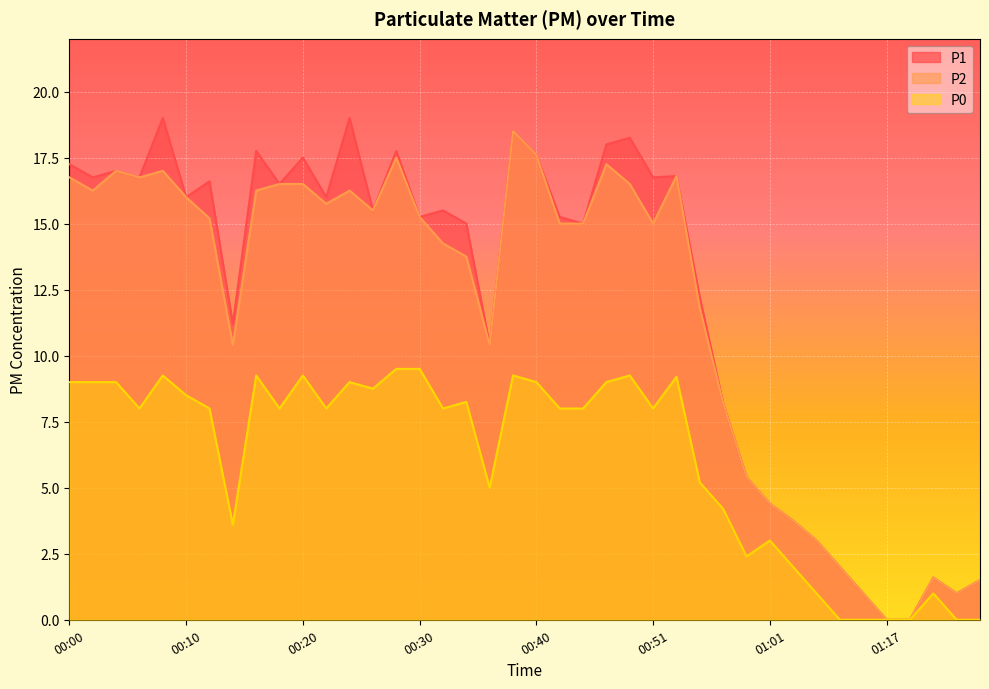

Reading left to right, extract all data points from this chart.

P1: 17.2	16.8	17.0	16.8	19.0	16.0	16.6	11.2	17.8	16.5	17.5	16.0	19.0	15.5	17.8	15.2	15.5	15.0	10.4	18.5	17.6	15.2	15.0	18.0	18.2	16.8	16.8	12.2	8.2	5.4	4.4	3.8	3.0	2.0	1.0	0.0	0.0	1.6	1.0	1.5
P2: 16.8	16.2	17.0	16.8	17.0	16.0	15.2	10.4	16.2	16.5	16.5	15.8	16.2	15.5	17.5	15.2	14.2	13.8	10.4	18.5	17.6	15.0	15.0	17.2	16.5	15.0	16.8	11.8	8.2	5.4	4.4	3.8	3.0	2.0	1.0	0.0	0.0	1.6	1.0	1.5
P0: 9.0	9.0	9.0	8.0	9.2	8.5	8.0	3.6	9.2	8.0	9.2	8.0	9.0	8.8	9.5	9.5	8.0	8.2	5.0	9.2	9.0	8.0	8.0	9.0	9.2	8.0	9.2	5.2	4.2	2.4	3.0	2.0	1.0	0.0	0.0	0.0	0.0	1.0	0.0	0.0